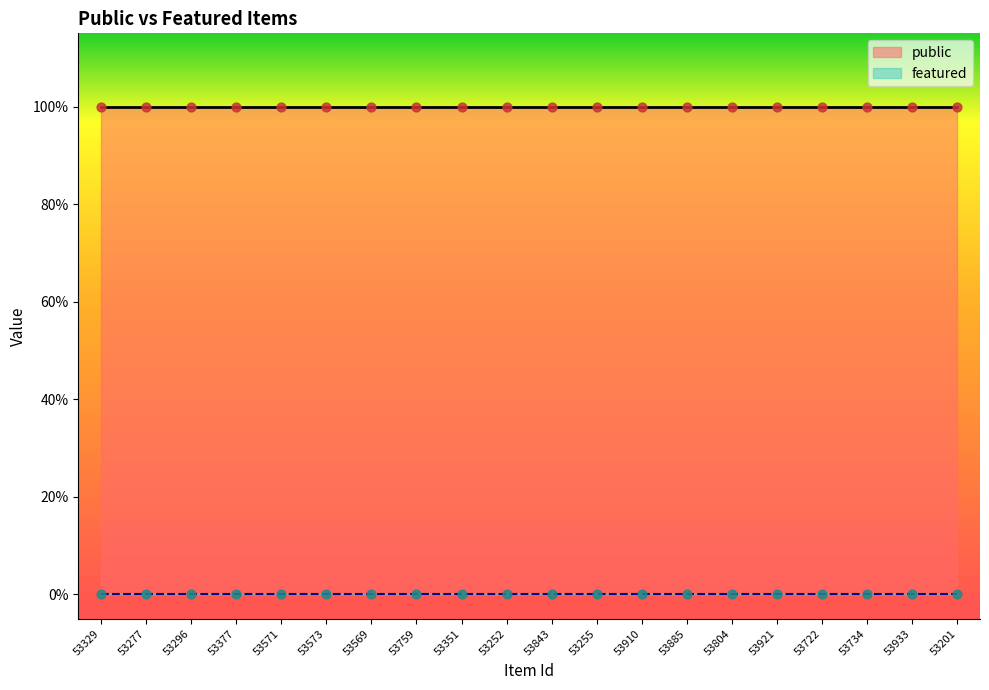

Which series reaches the minimum Y coordinate?

featured